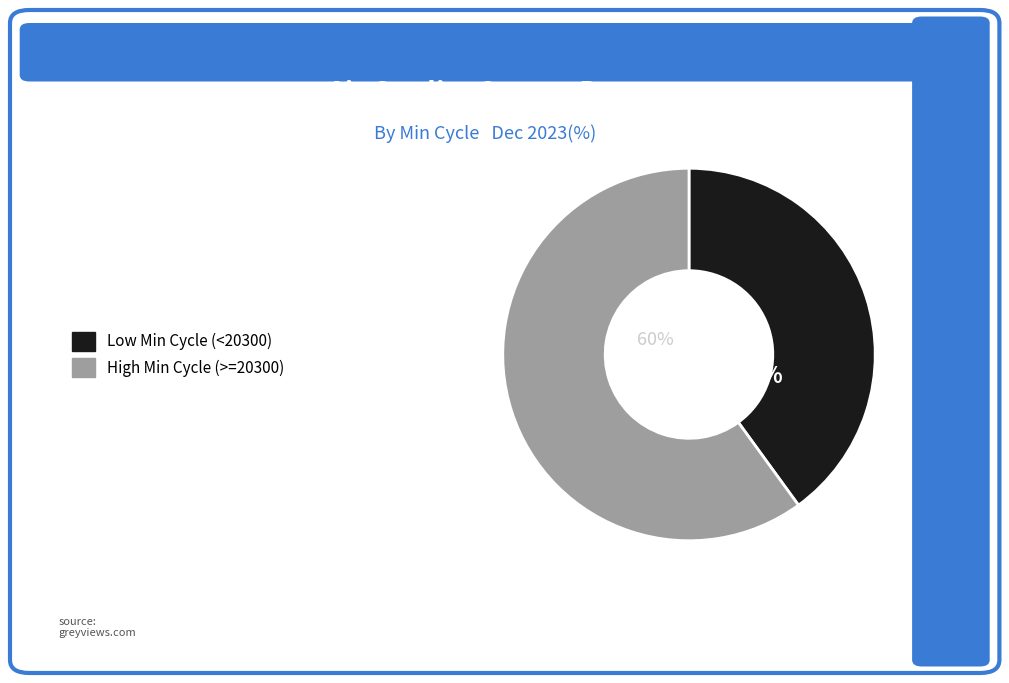

How many slices are in this pie chart?

2